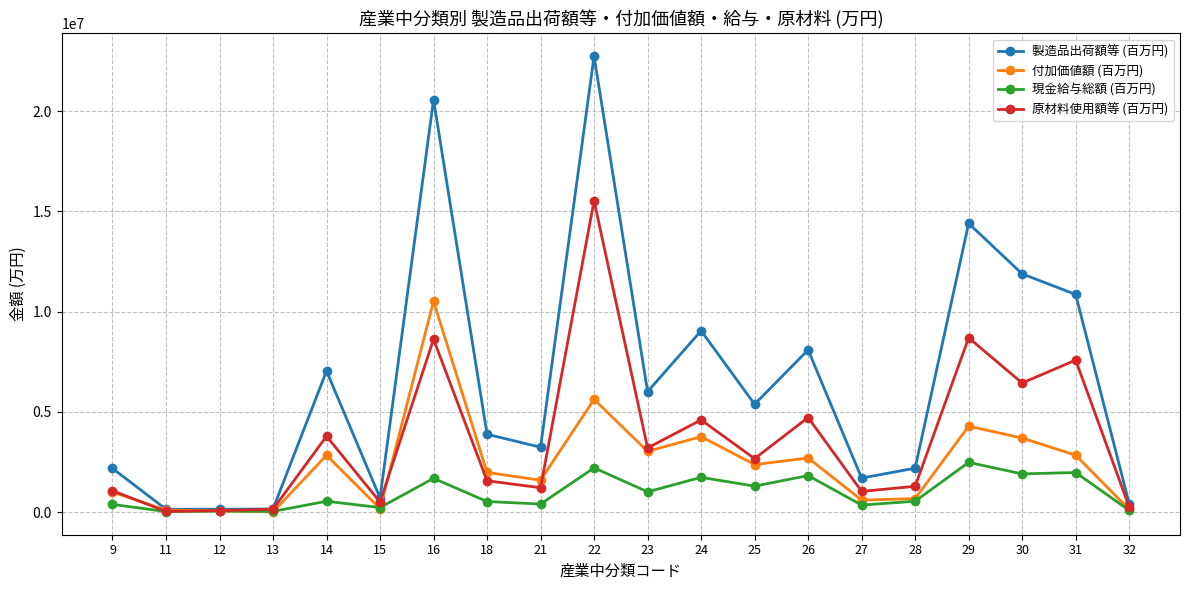

What is the value of the 付加価値額 (百万円) point at the 17th from the left?

4282529